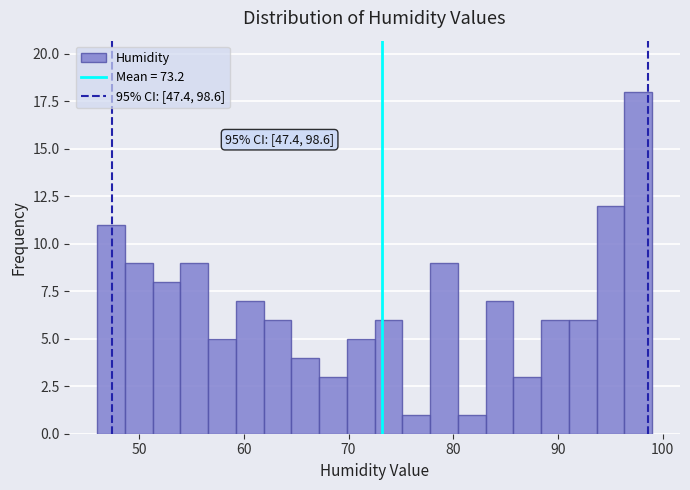

Read against the x-axis, roughly where is the centre of the tallest bar?

98